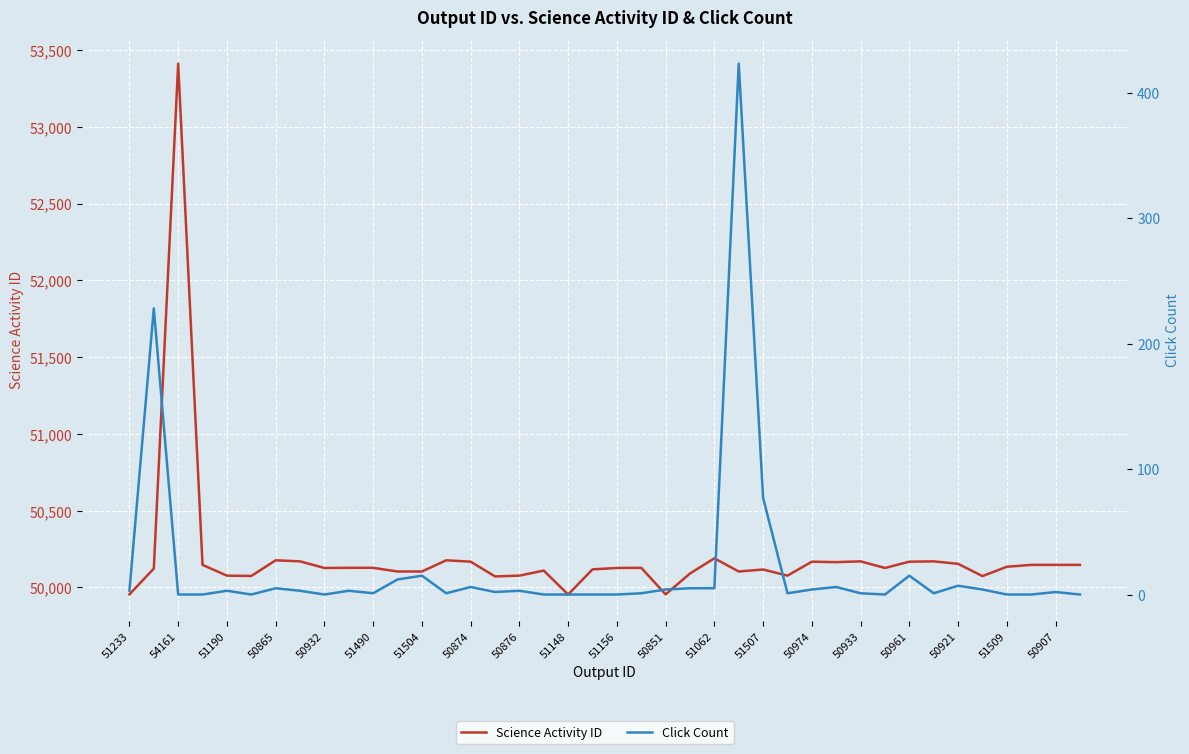

True or false: Click Count and Science Activity ID intersect in this chart.

False